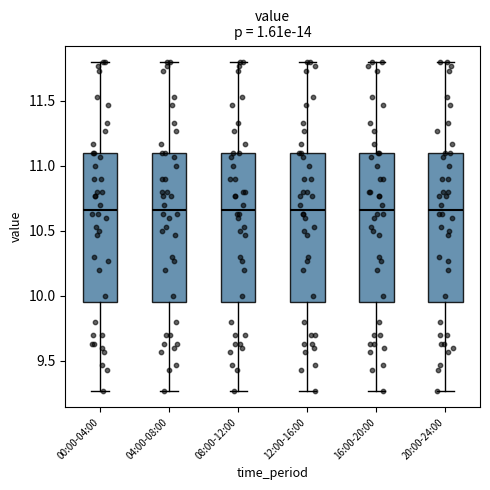

Where does the upper whisker of the box for 04:00-08:00 end on the y-axis? The values are not printed on the chart, so give them approximately, as read against the axis.

11.80